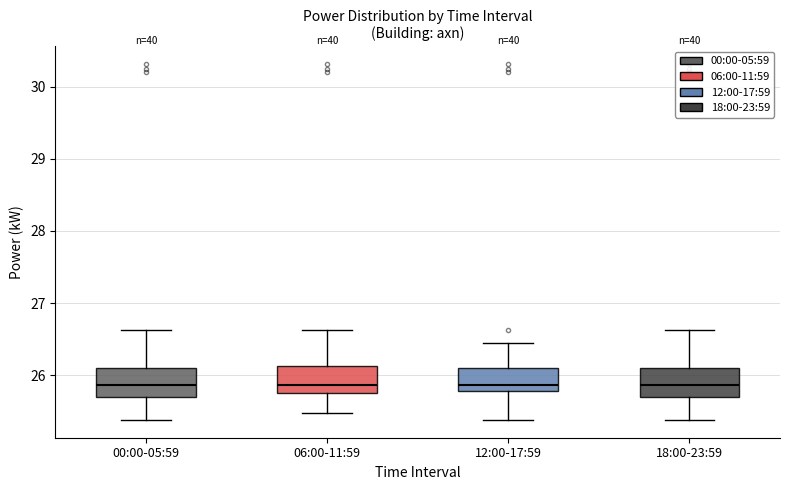

Where is the lower edge of the box for 12:00-17:59 on the y-axis? The values are not printed on the chart, so give them approximately, as read against the axis.

25.8